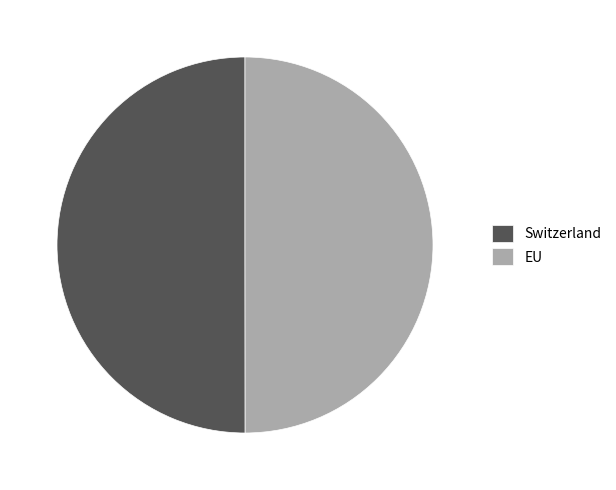

True or false: EU accounts for 59% of the total.

False